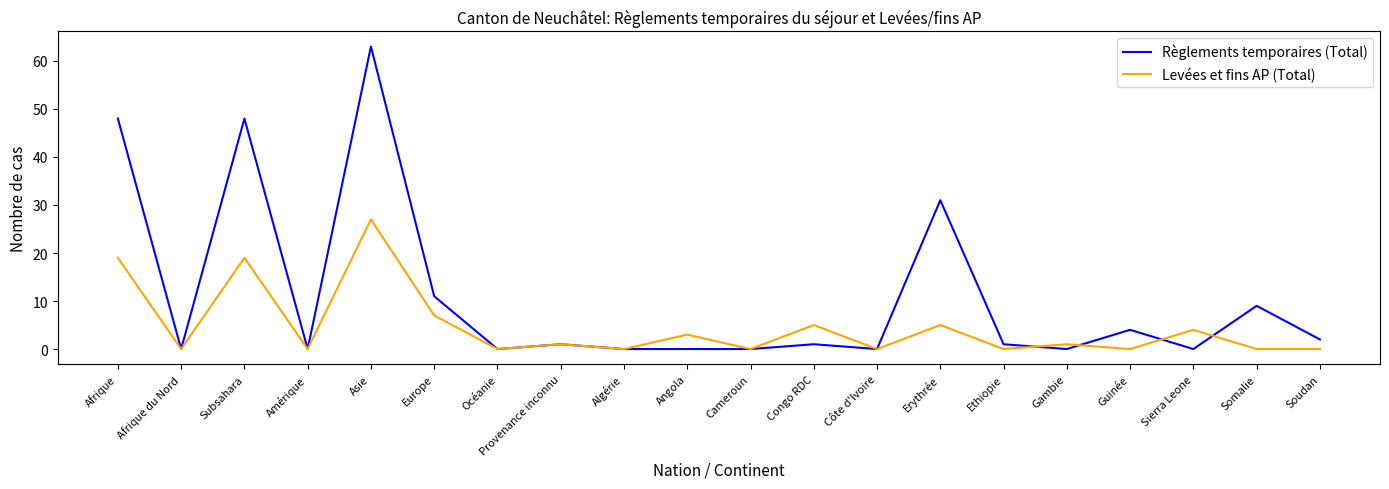

At how many categories does at least one series exceed 56?

1